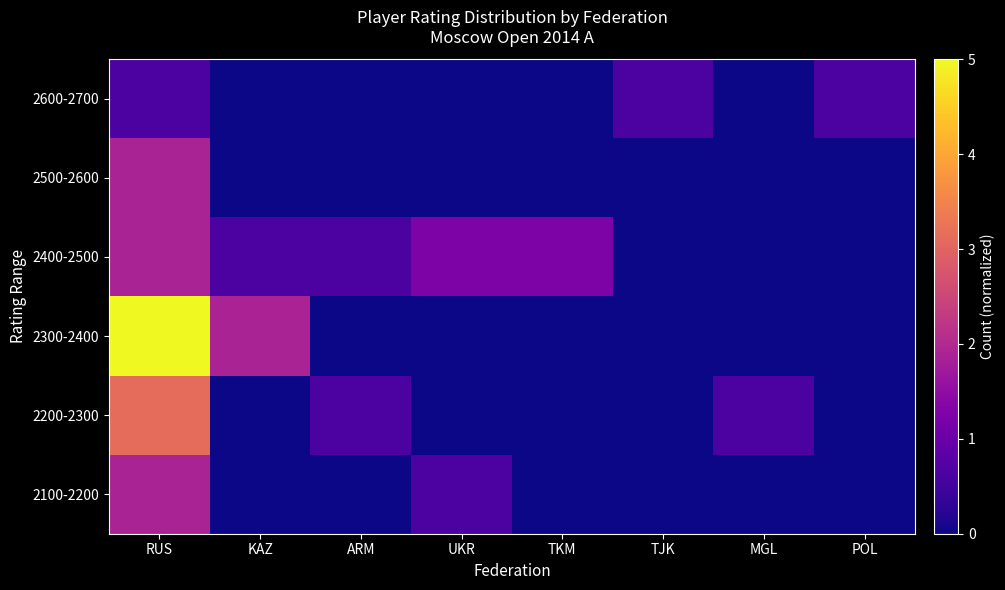

Reading left to right, what are all the values shown in this chart?

2600-2700: RUS=0.6	KAZ=0.0	ARM=0.0	UKR=0.0	TKM=0.0	TJK=0.6	MGL=0.0	POL=0.6
2500-2600: RUS=1.9	KAZ=0.0	ARM=0.0	UKR=0.0	TKM=0.0	TJK=0.0	MGL=0.0	POL=0.0
2400-2500: RUS=1.9	KAZ=0.6	ARM=0.6	UKR=1.2	TKM=1.2	TJK=0.0	MGL=0.0	POL=0.0
2300-2400: RUS=5.0	KAZ=1.9	ARM=0.0	UKR=0.0	TKM=0.0	TJK=0.0	MGL=0.0	POL=0.0
2200-2300: RUS=3.1	KAZ=0.0	ARM=0.6	UKR=0.0	TKM=0.0	TJK=0.0	MGL=0.6	POL=0.0
2100-2200: RUS=1.9	KAZ=0.0	ARM=0.0	UKR=0.6	TKM=0.0	TJK=0.0	MGL=0.0	POL=0.0